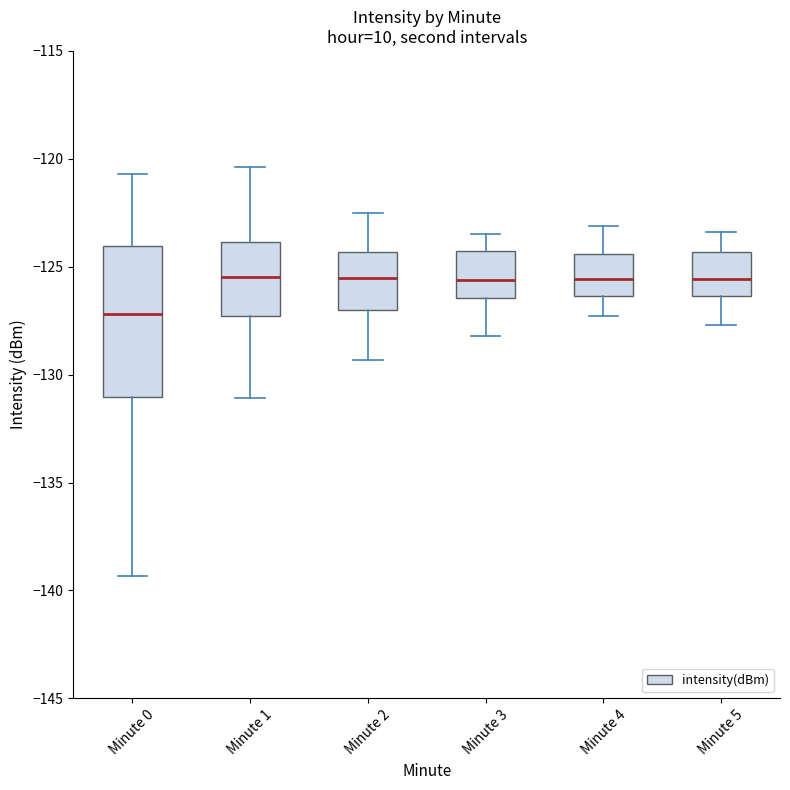

Reading left to right, read every box against the y-axis: the position of its median line, the range the box covers, and the ends of its whiskers. The values are not printed on the chart, so give them approximately, as read against the axis.

Minute 0: median -127.0, box -131.0 to -124.0, whiskers -139.5 to -120.5
Minute 1: median -125.5, box -127.5 to -124.0, whiskers -131.0 to -120.5
Minute 2: median -125.5, box -127.0 to -124.5, whiskers -129.5 to -122.5
Minute 3: median -125.5, box -126.5 to -124.0, whiskers -128.0 to -123.5
Minute 4: median -125.5, box -126.5 to -124.5, whiskers -127.5 to -123.0
Minute 5: median -125.5, box -126.5 to -124.5, whiskers -127.5 to -123.5